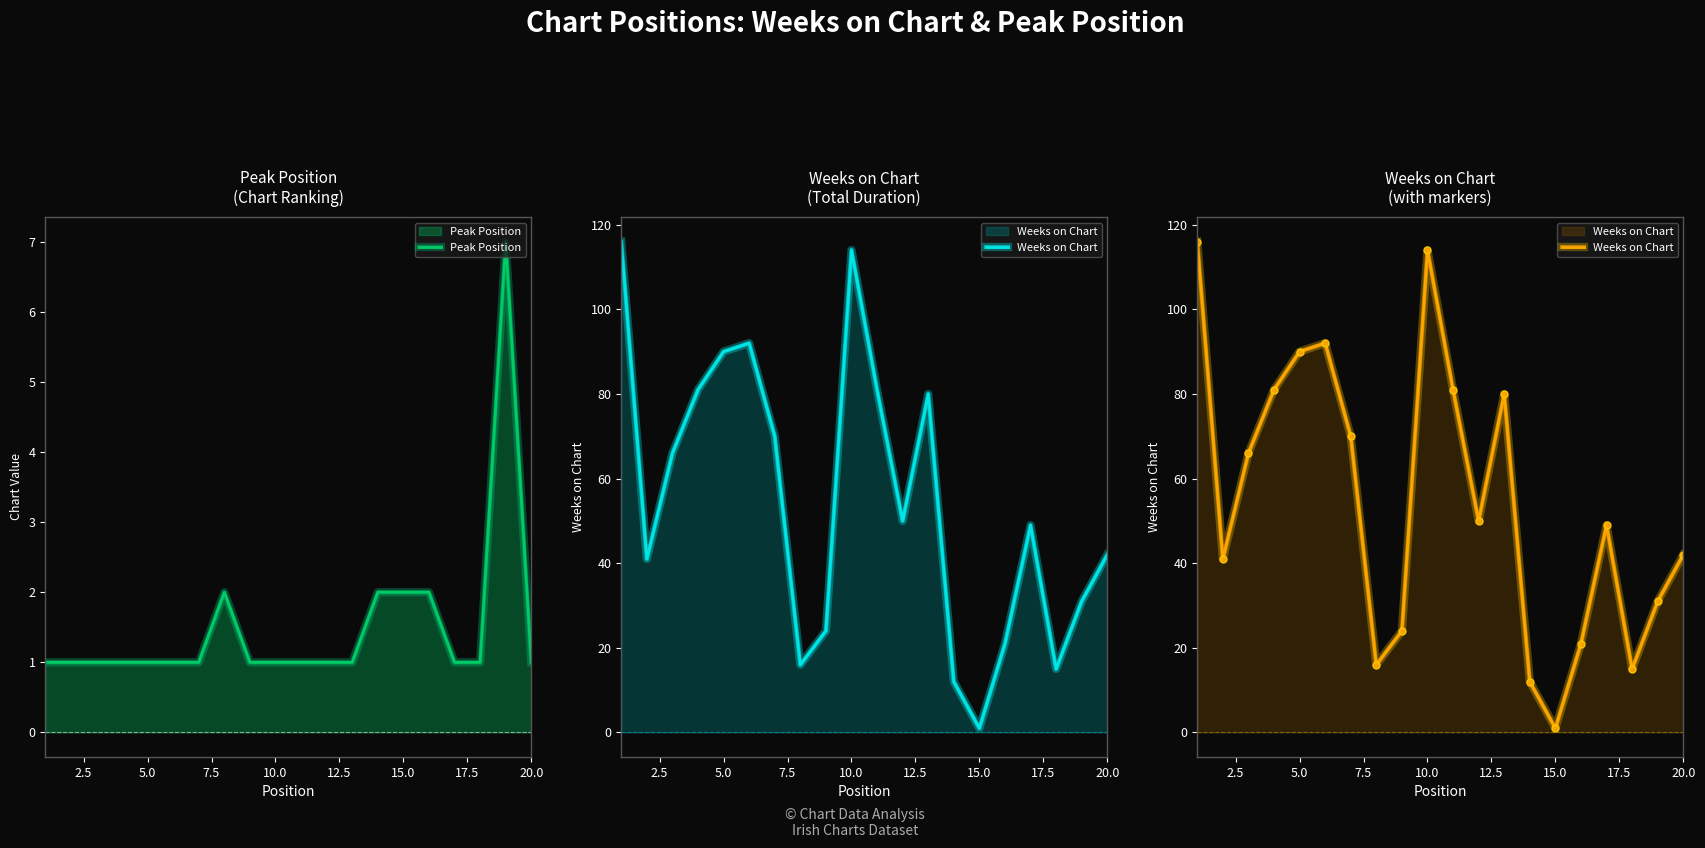

The value of Peak Position at 20.0 is 2. True or false?

False